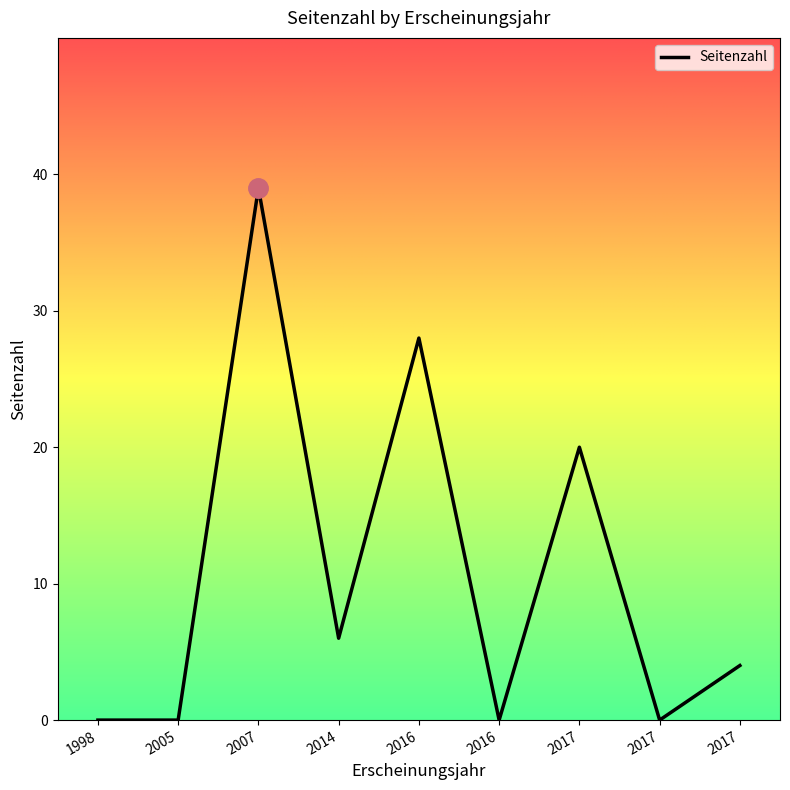

Count the number of categories in the chart.

9